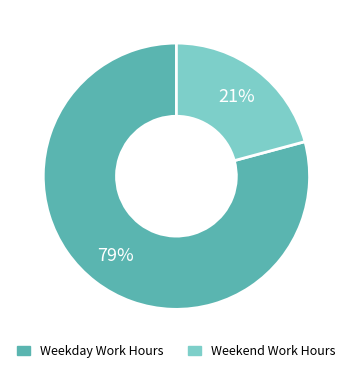

Count the number of slices in the pie.

2